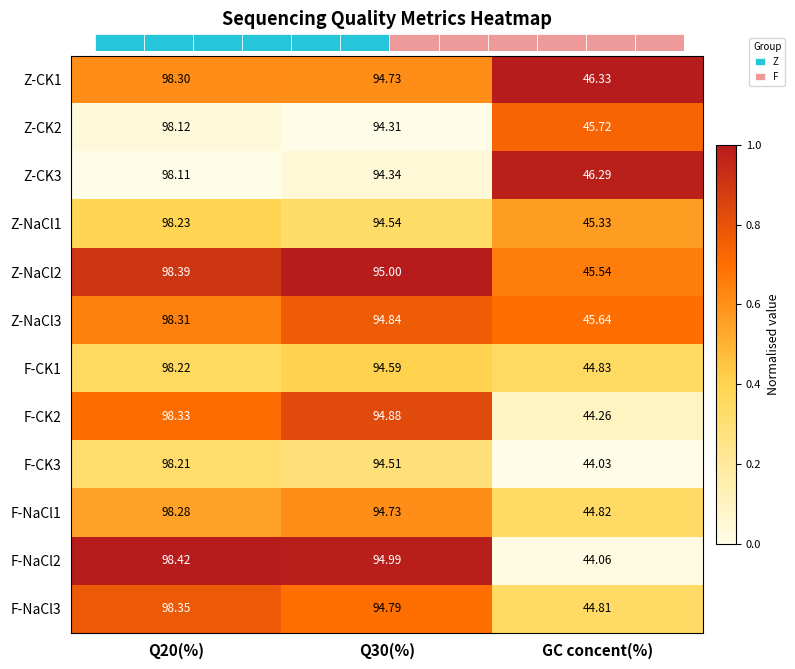

Is the value of Z-CK1 at Q20(%) greater than the value of F-CK2 at Q20(%)?

No